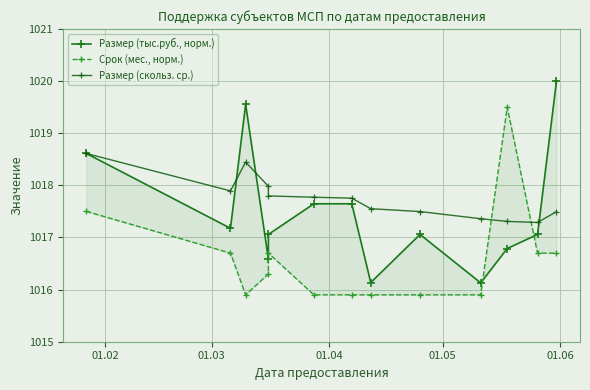

The Размер (тыс.руб., норм.) series shows 1502.7 at 8. True or false?

False